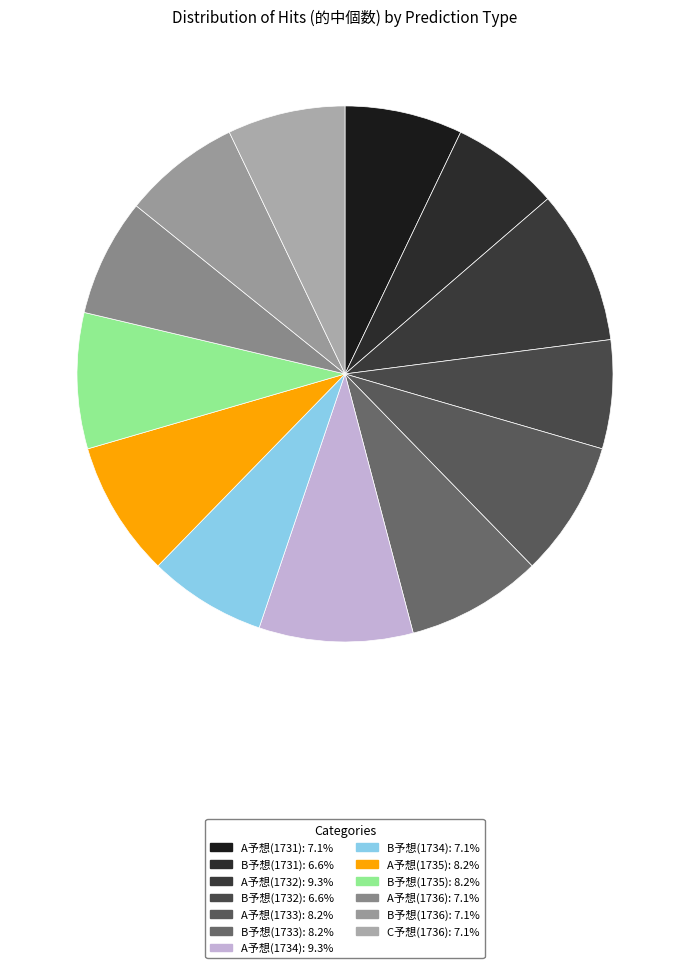

What portion of the pie excludes A予想(1736)?

92.9%